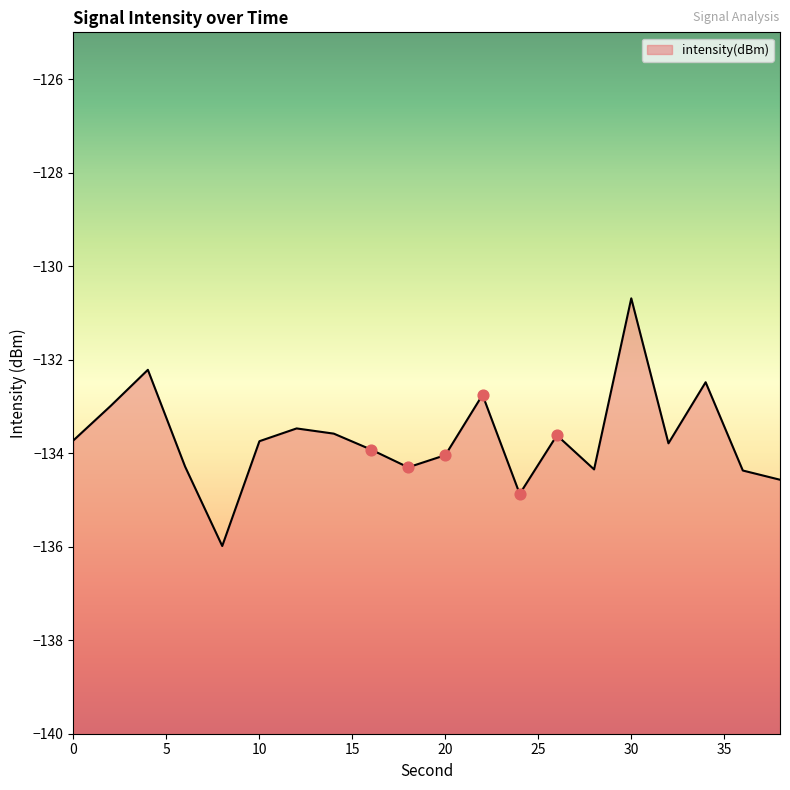

What is the change in value from 2 to 6?

-1.3